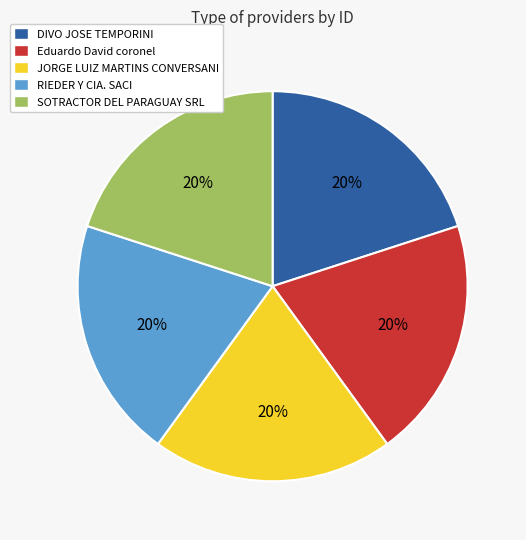

What is the ratio of the value at DIVO JOSE TEMPORINI to the value at JORGE LUIZ MARTINS CONVERSANI?

1.0